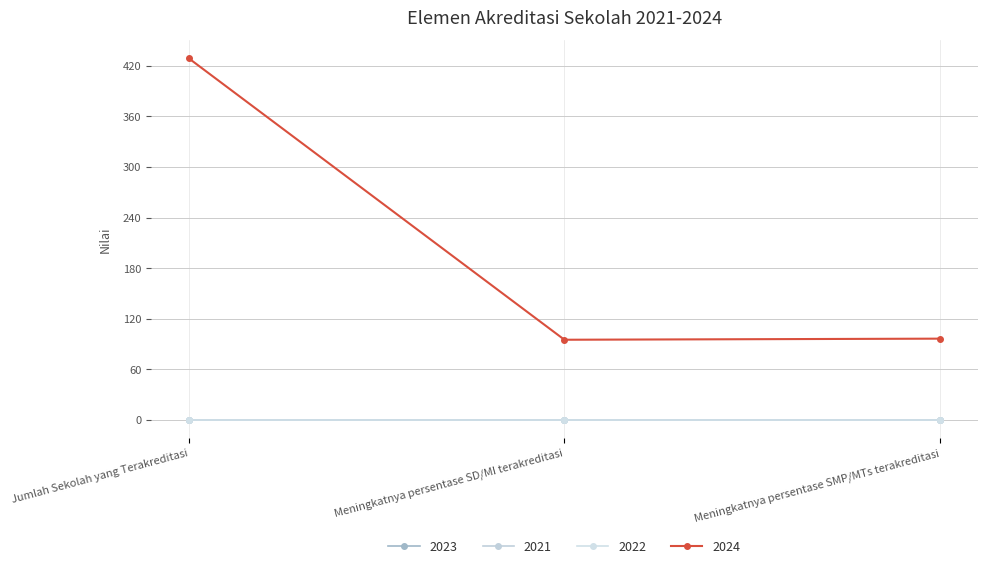

How many lines are shown in the chart?

4